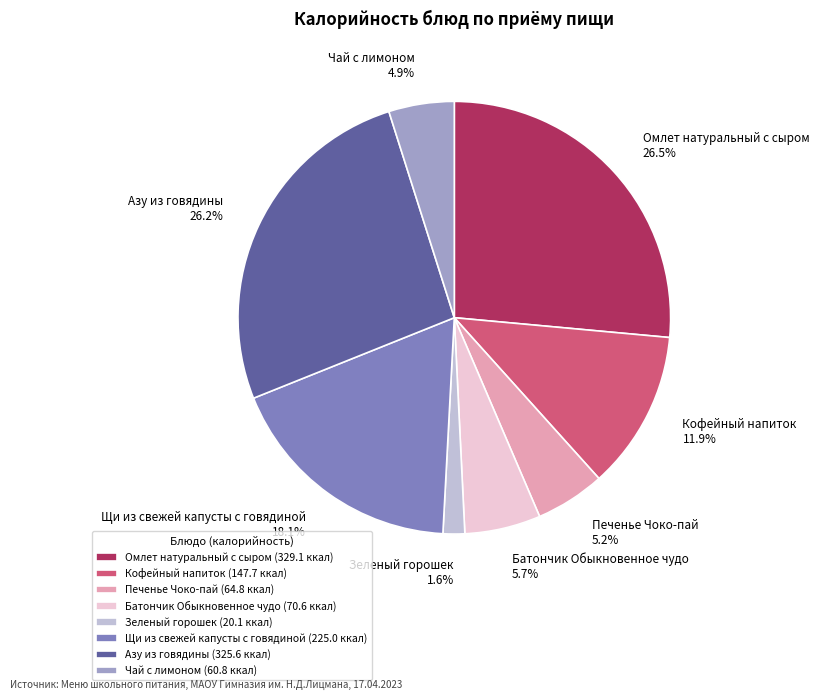

What percentage is NOT represented by Азу из говядины?

73.8%